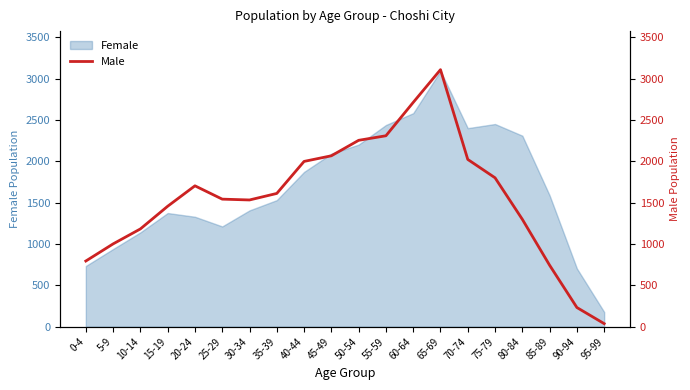

How many categories are shown in the chart?

20